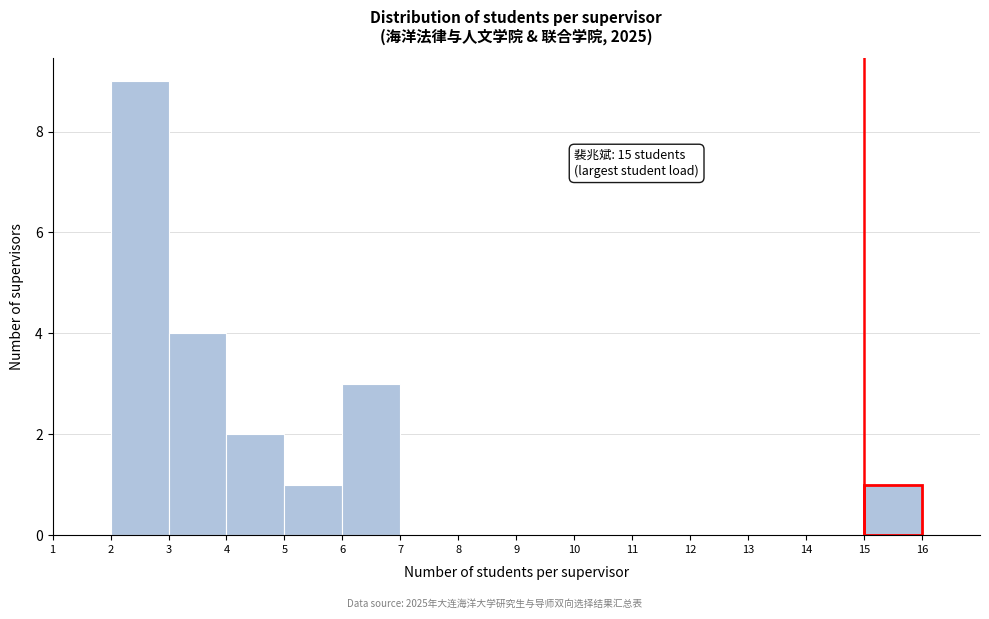

Over which range of the x-axis is the bar tallest?

2 to 3